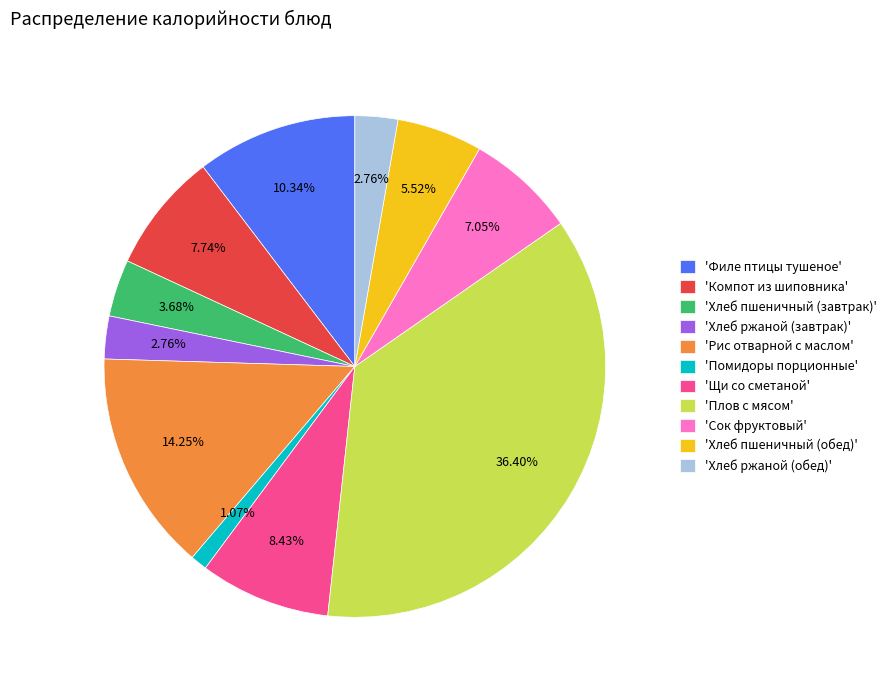

Is 'Рис отварной с маслом' the majority of the pie?

No